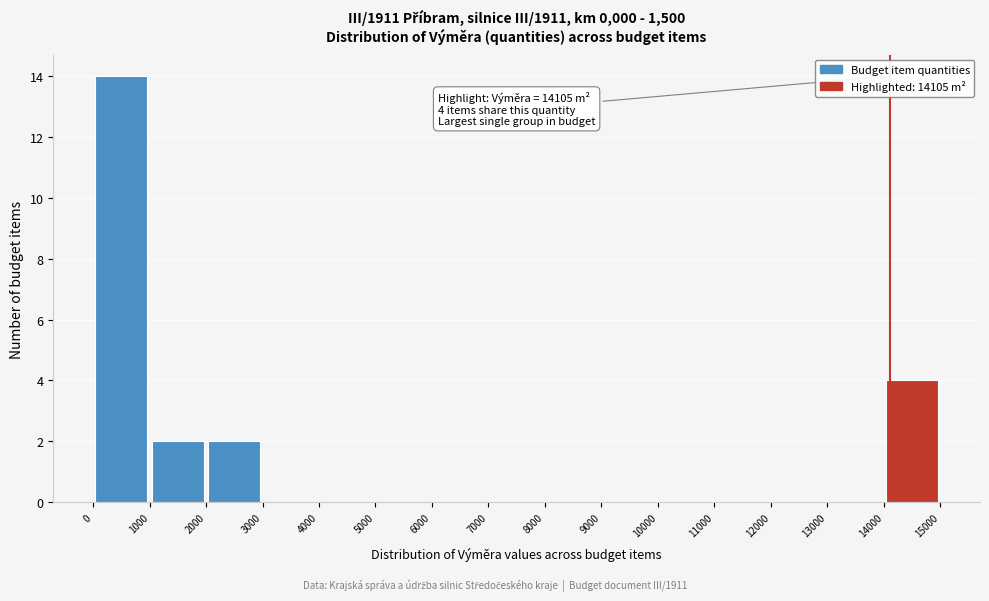

Which range on the x-axis has the tallest bar?

0 to 1000